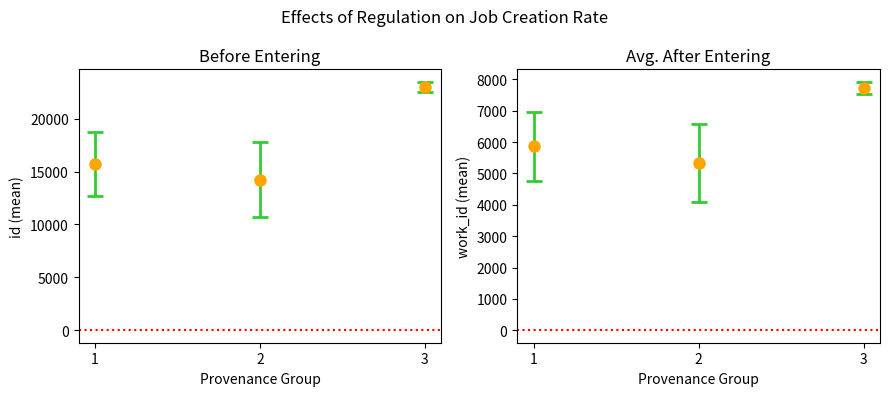

What is the smallest value displayed?

4020